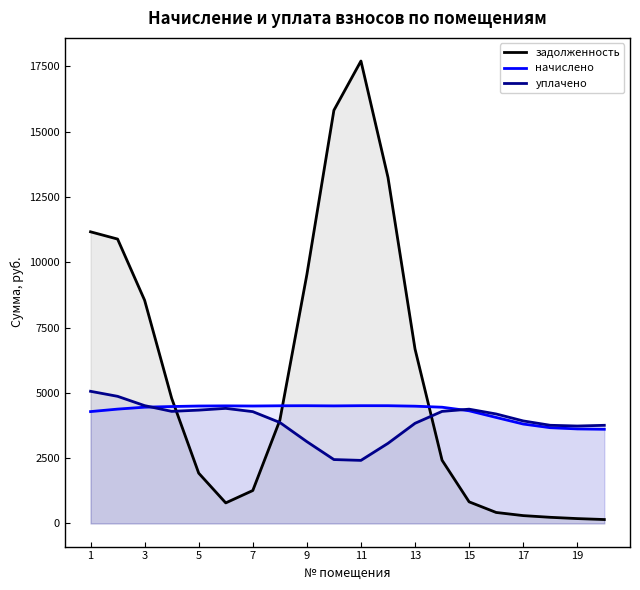

Which series has the largest range (max minus min)?

задолженность